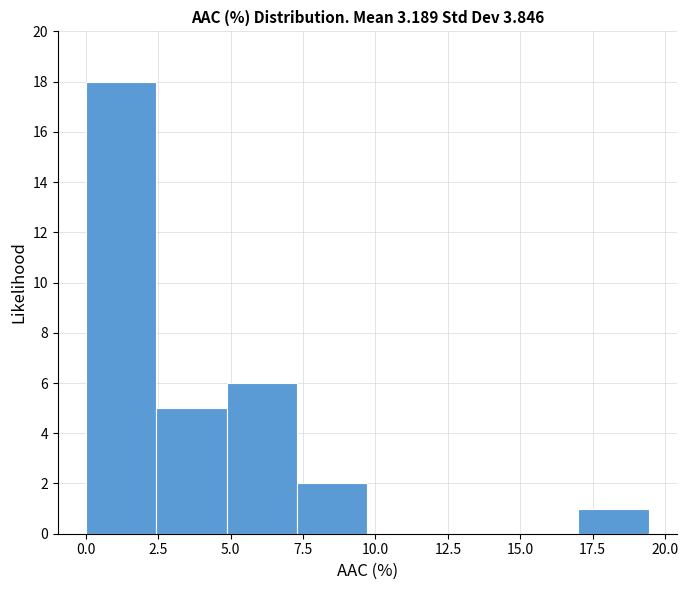

Reading left to right, list every bar in this chart as the range it spans on the x-axis followed by its height. Neither the bar edges nor the heights are printed on the chart, so give them approximately, as read against the axes.

0.0 to 2.5: 18
2.5 to 5.0: 5
5.0 to 7.5: 6
7.5 to 9.5: 2
9.5 to 12.0: 0
12.0 to 14.5: 0
14.5 to 17.0: 0
17.0 to 19.5: 1